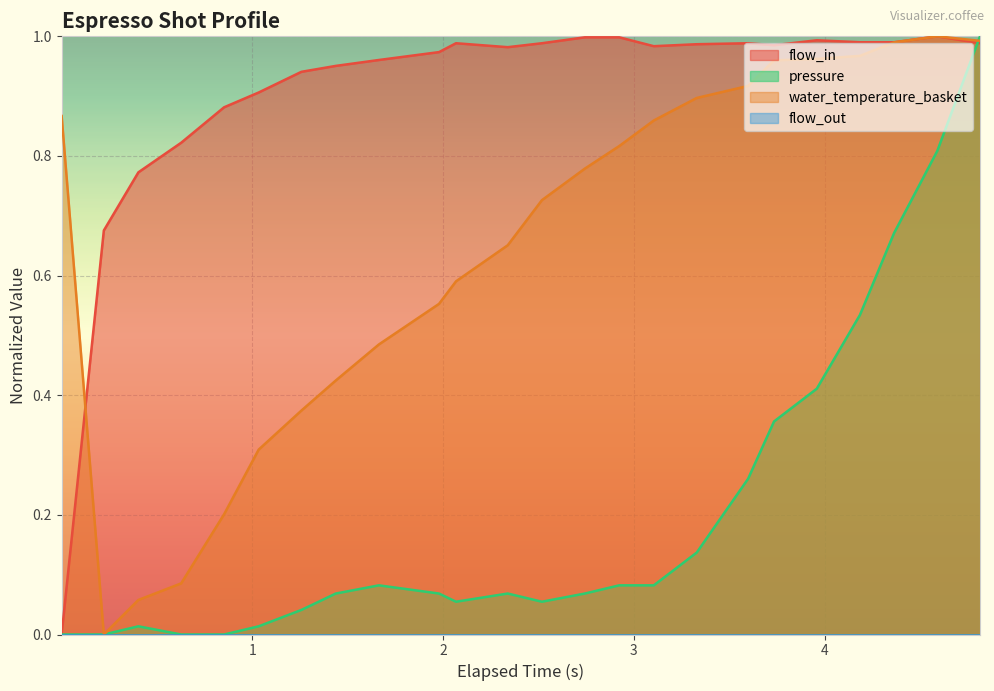

What is the difference between the maximum and minimum values in the water_temperature_basket series?

1.0